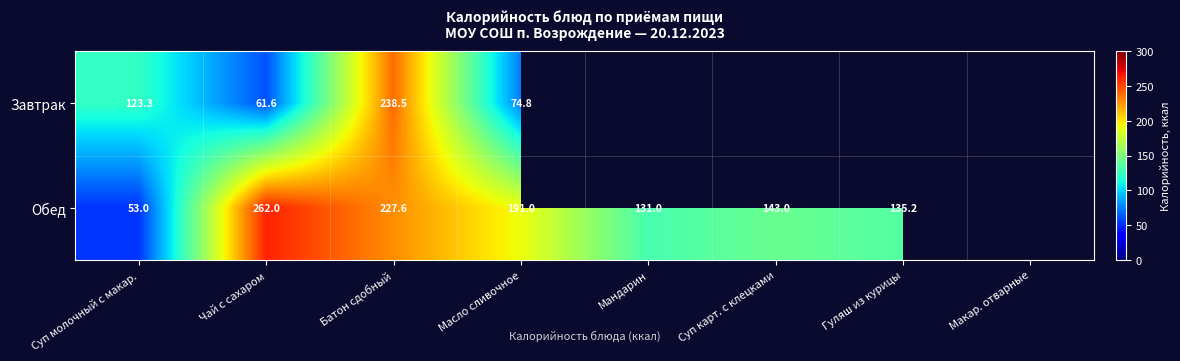

What is the difference between the Завтрак values at Чай с сахаром and Суп молочный с макар.?

61.8